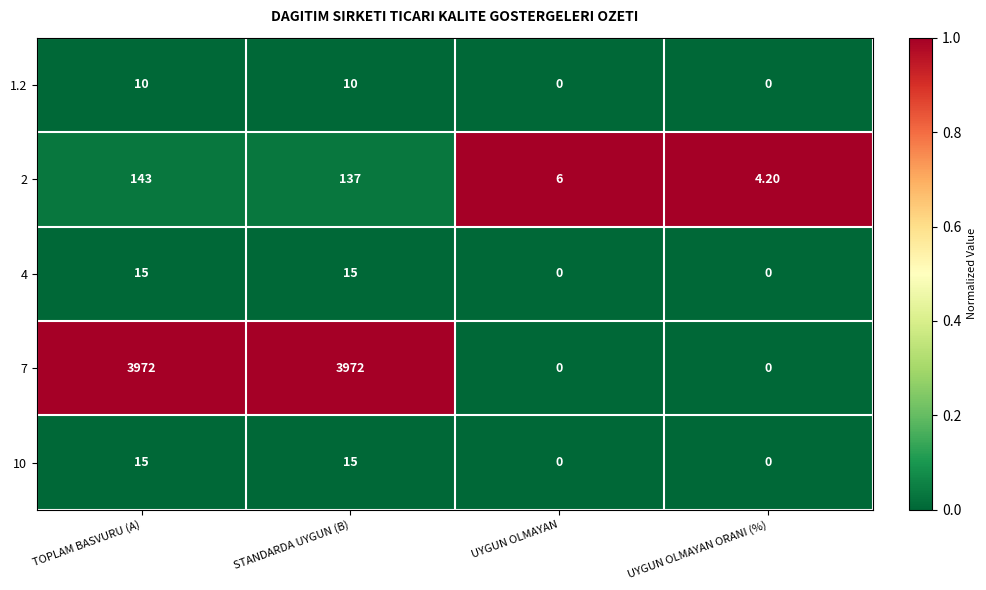

What is the total value across all series at TOPLAM BASVURU (A)?

4155.0